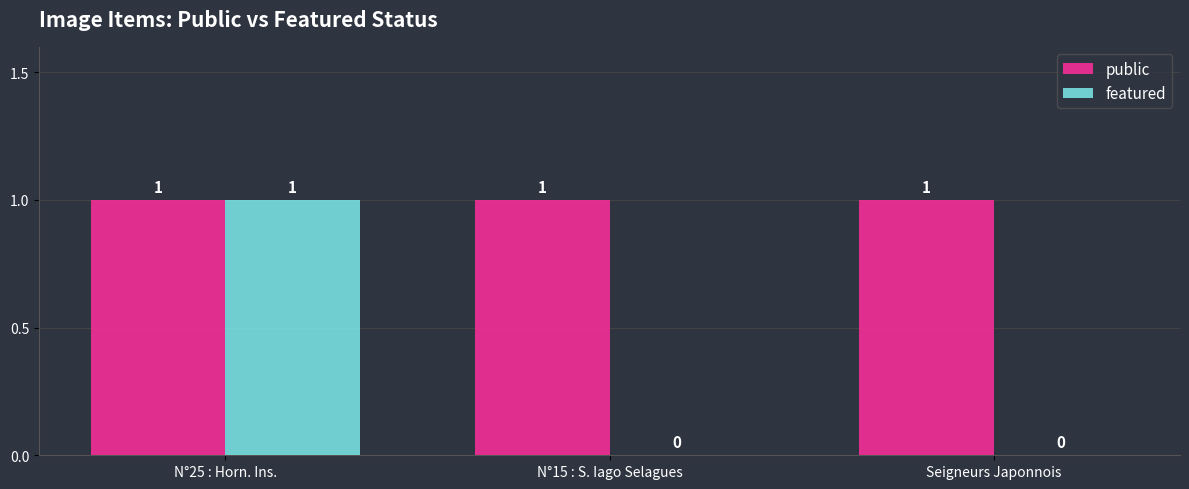

Which series has the largest total across all categories?

public